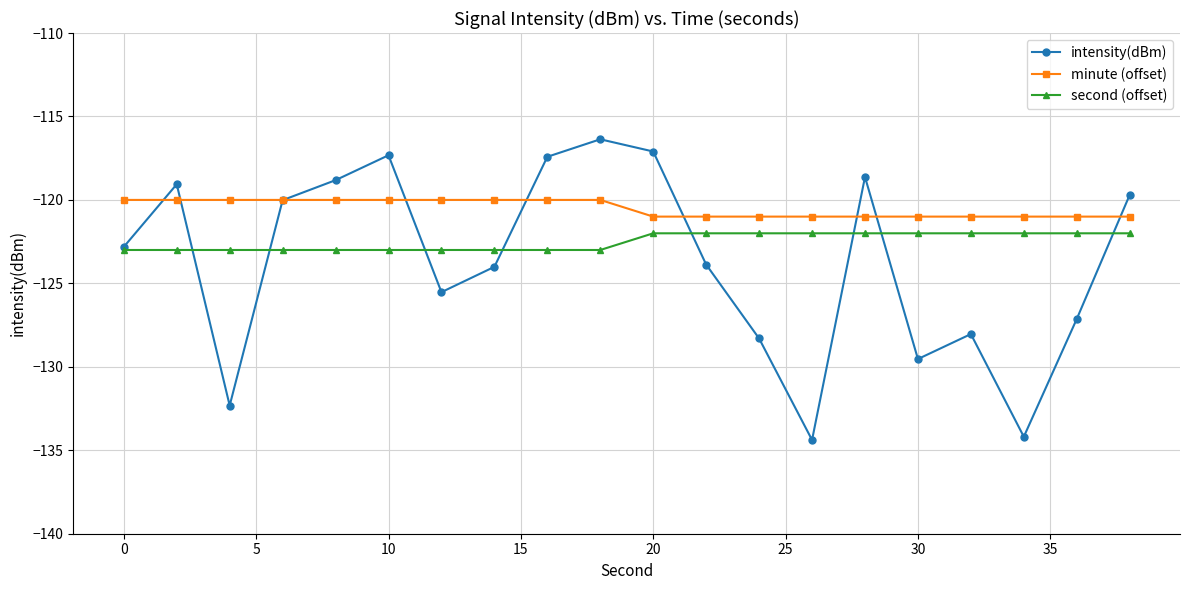

What is the value of the intensity(dBm) point at the 3rd from the left?

-132.3